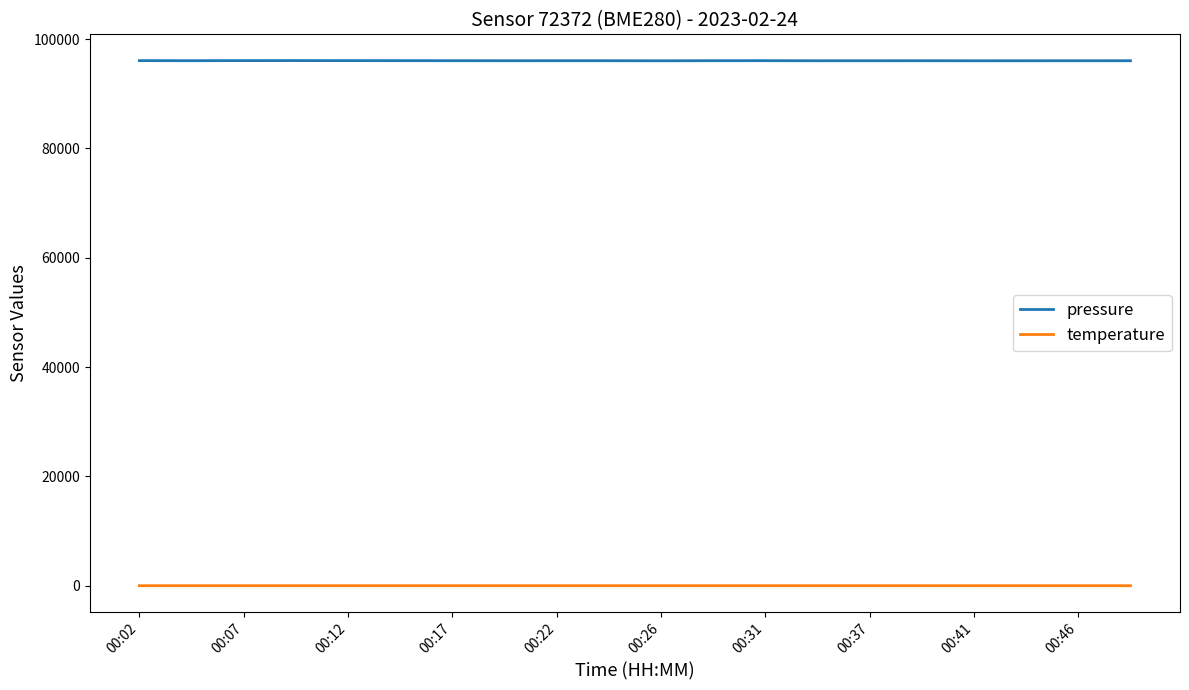

True or false: pressure and temperature cross at least once.

False